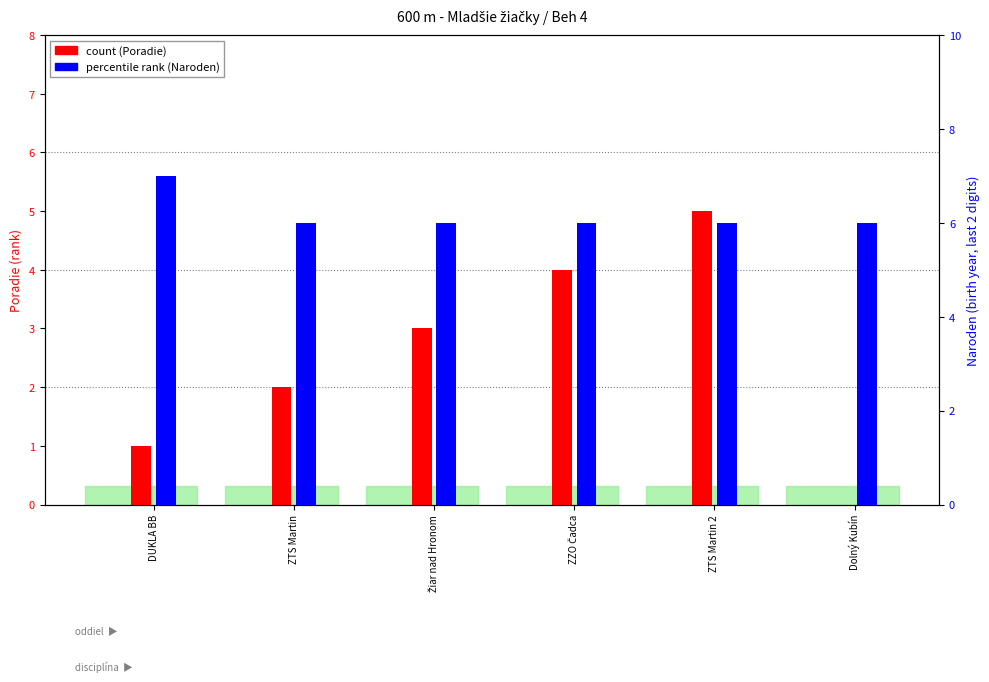

How many bars are there in total?

12